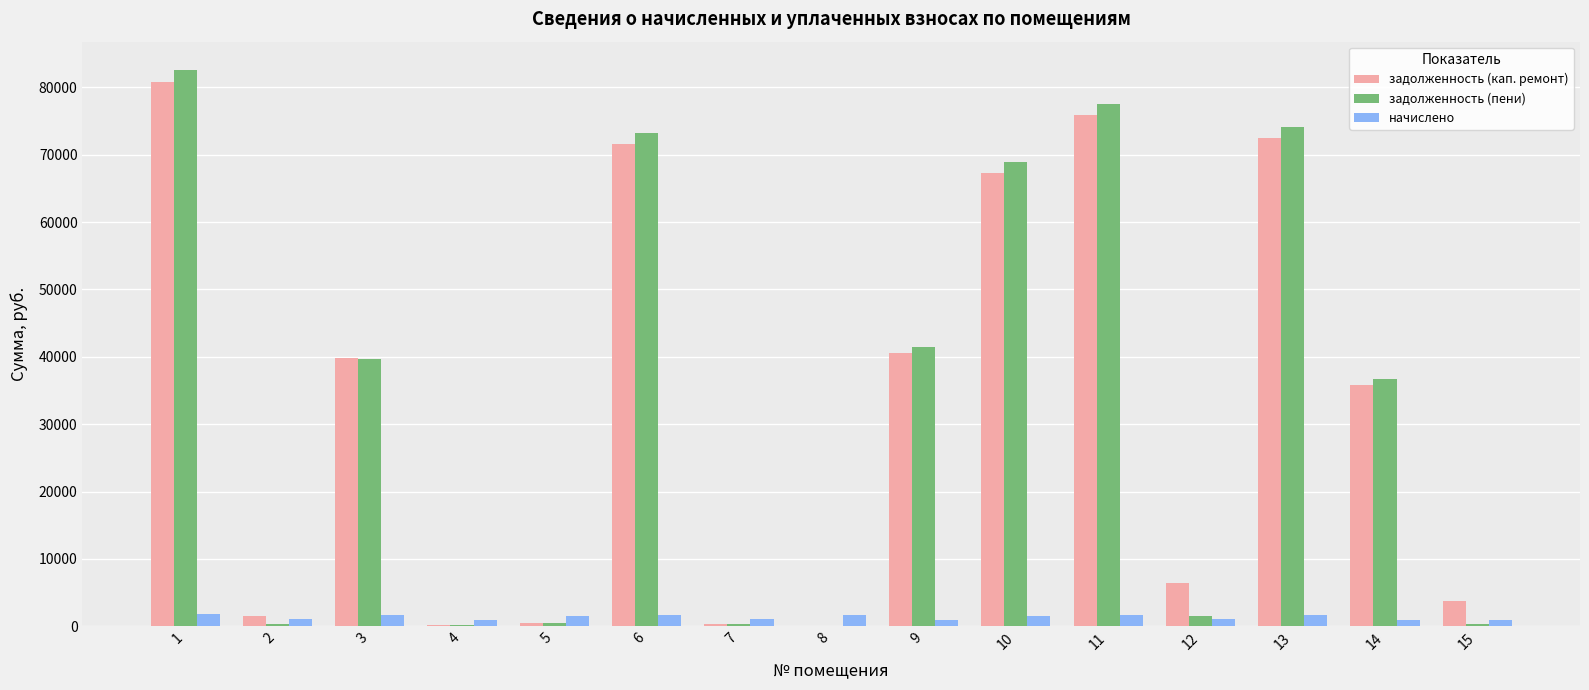

What is the greatest value displayed?

82672.8